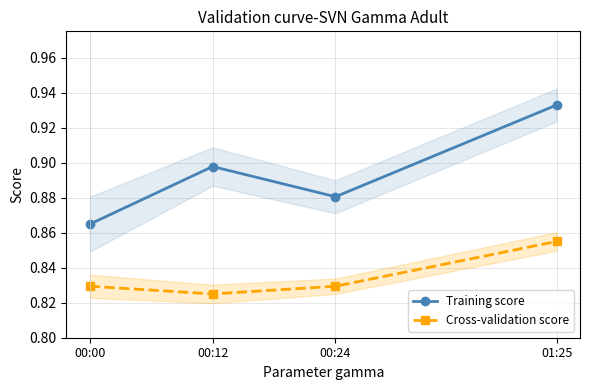

At which category does the chart reach its peak across all series?

01:25